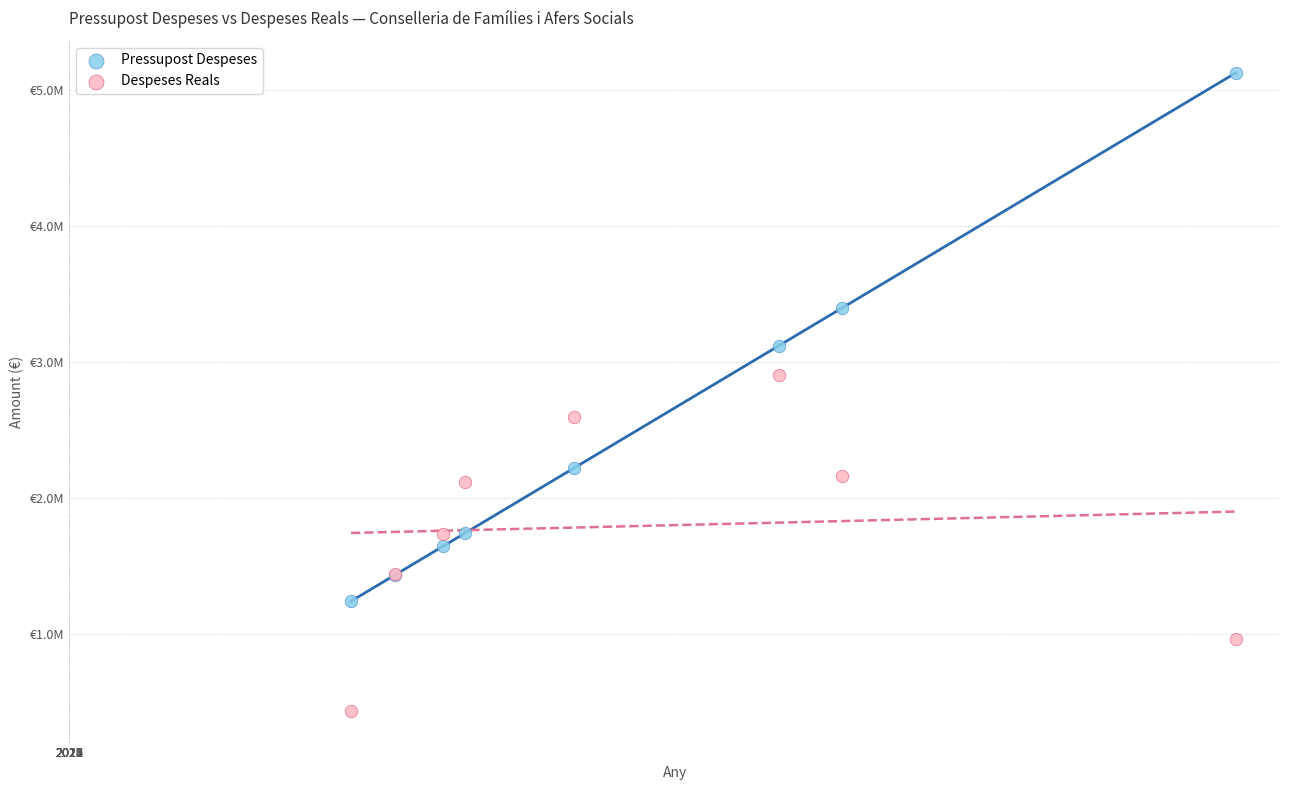

Which series contains the lowest Y value?

Despeses Reals